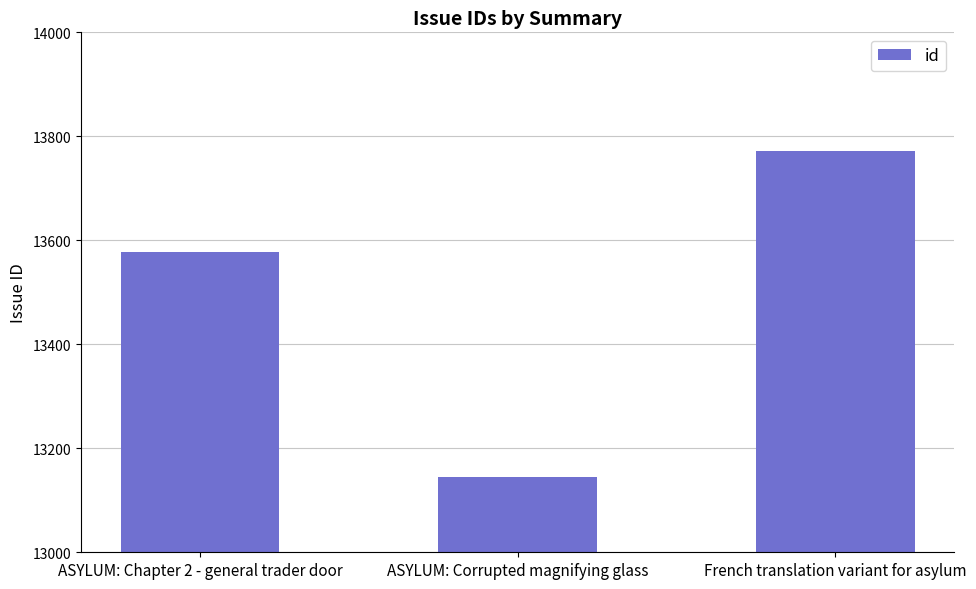

Approximately how many times larger is the value at ASYLUM: Chapter 2 - general trader door compared to French translation variant for asylum?

1.0